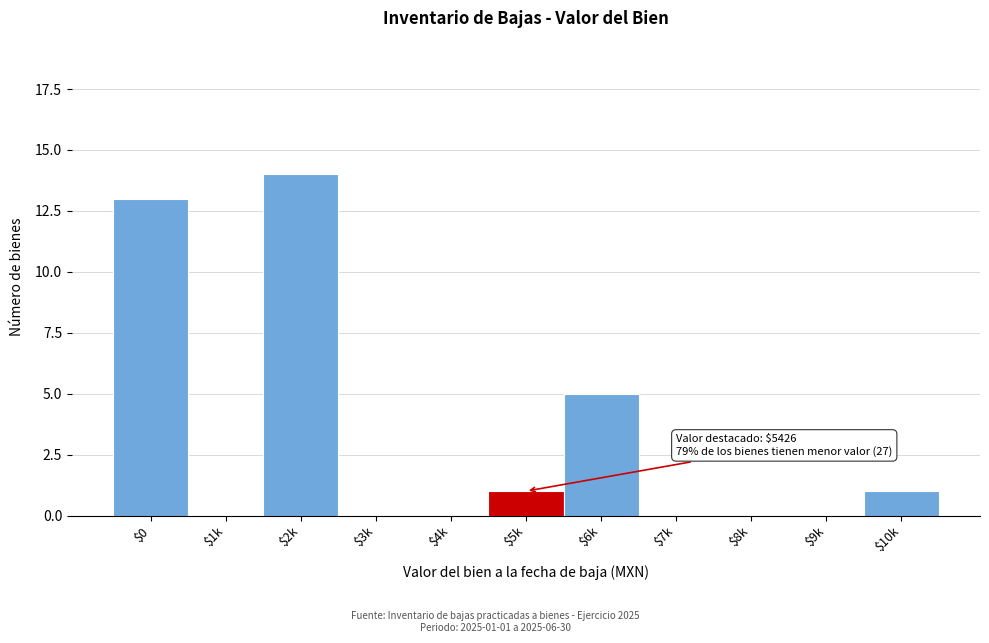

At which label is the value closest to 7?

$6k